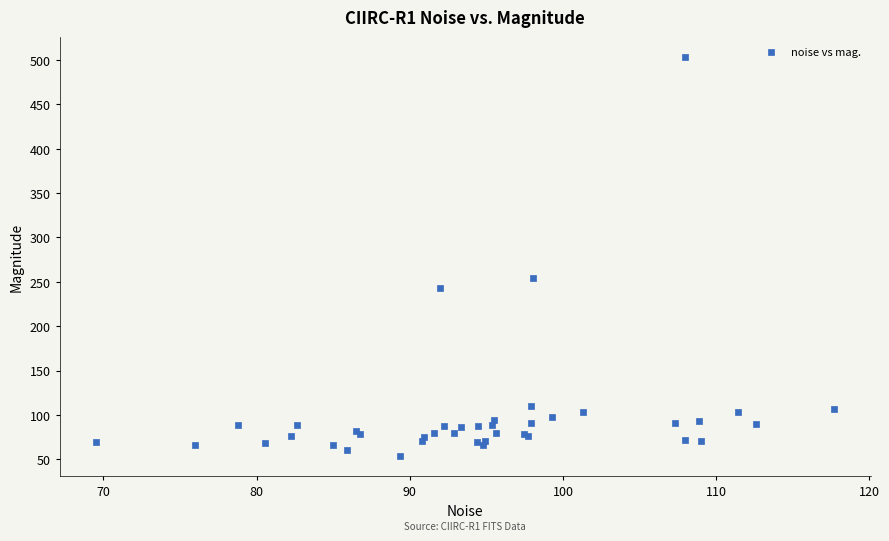

What Y value in the scatter plot is closest to 278?

254.0